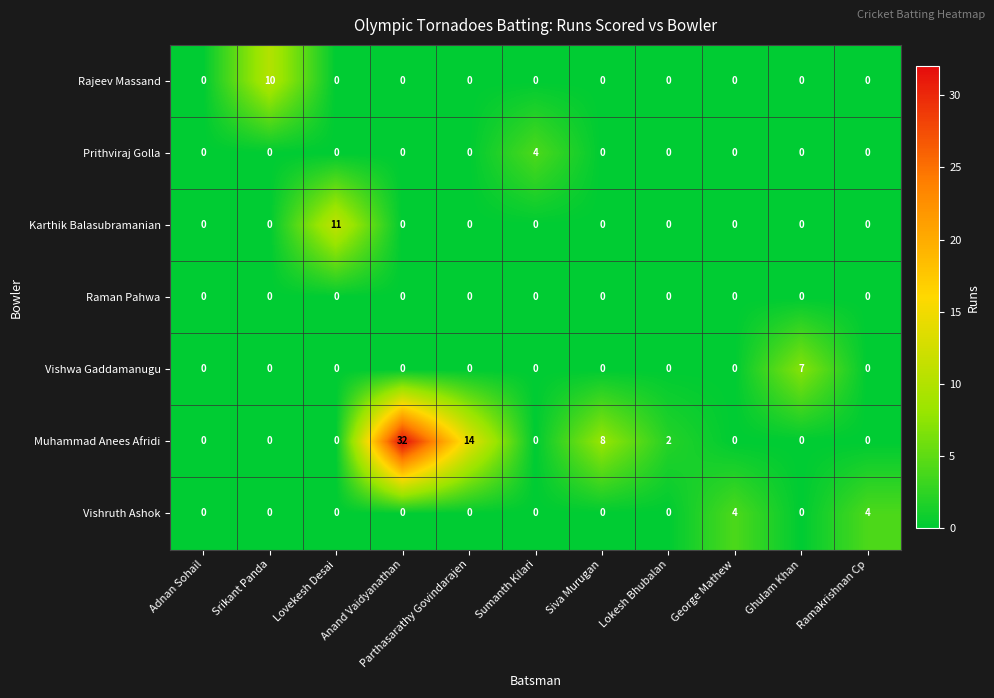

At how many categories does at least one series exceed 17?

1